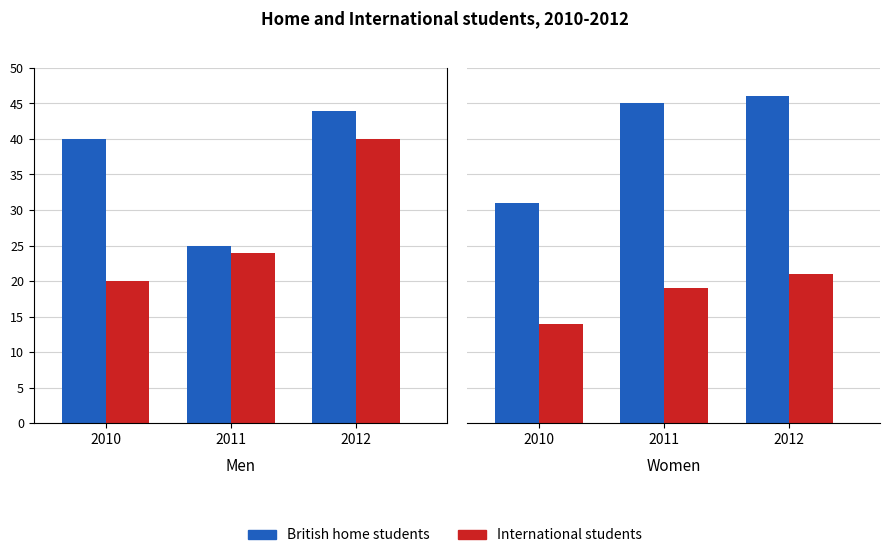

Rank the categories by British home students value from lowest to highest.

2010, 2011, 2012